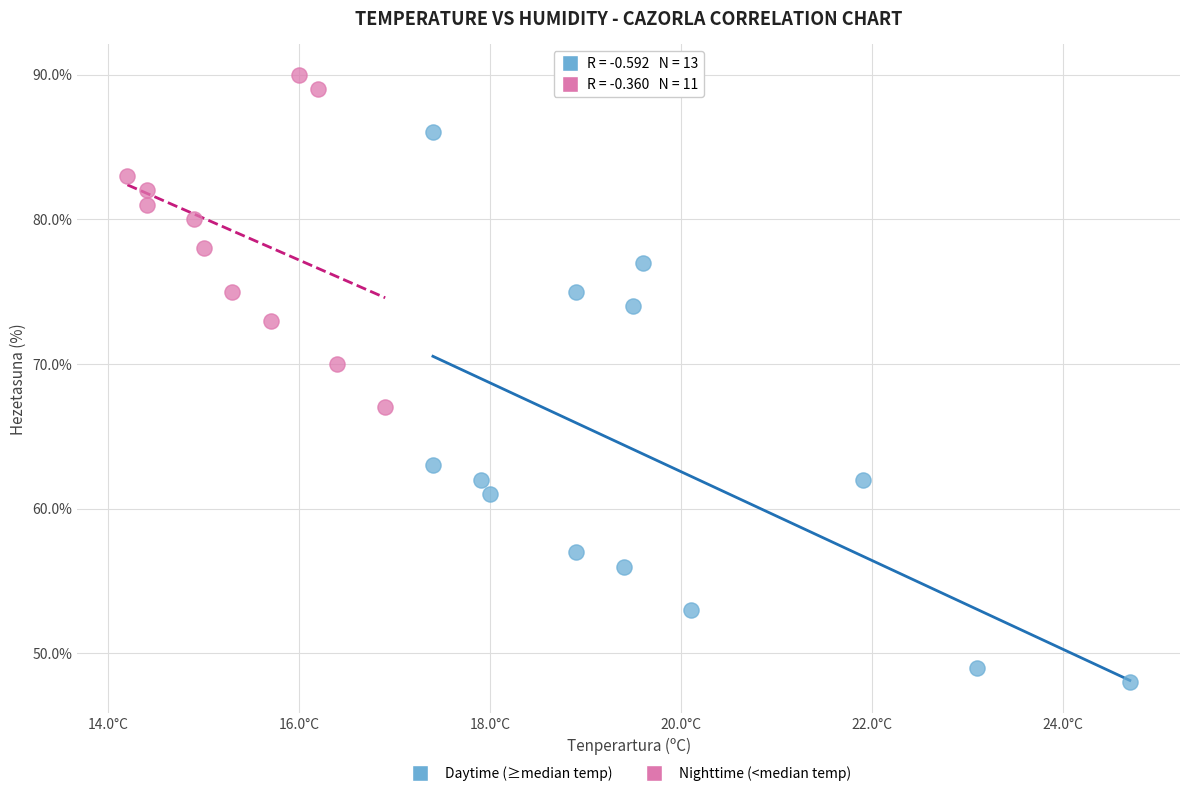

Which series contains the highest Y value?

Nighttime (<median temp)